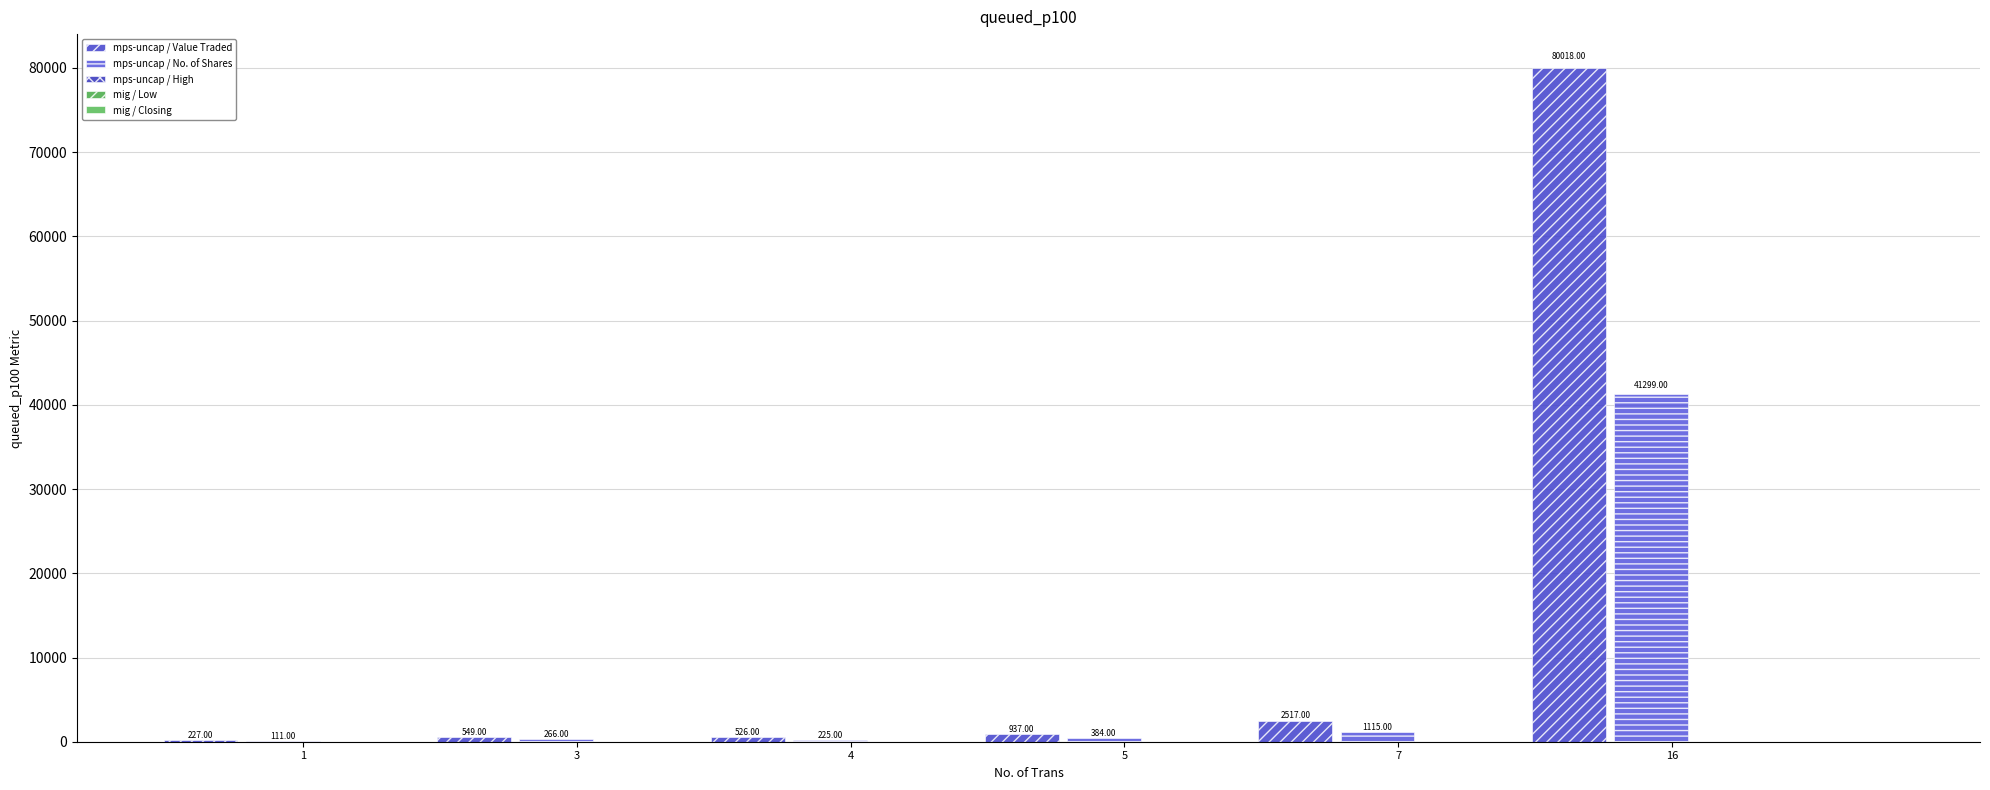

Reading right to left, extract all data points from this chart.

mps-uncap / Value Traded: 80018.0	2517.0	937.0	526.0	549.0	227.0
mps-uncap / No. of Shares: 41299.0	1115.0	384.0	225.0	266.0	111.0
mps-uncap / High: 2.0	2.5	4.9	2.4	4.1	10.4
mig / Low: 1.8	2.1	4.7	2.3	4.1	10.4
mig / Closing: 2.0	2.5	4.7	2.3	4.1	10.4